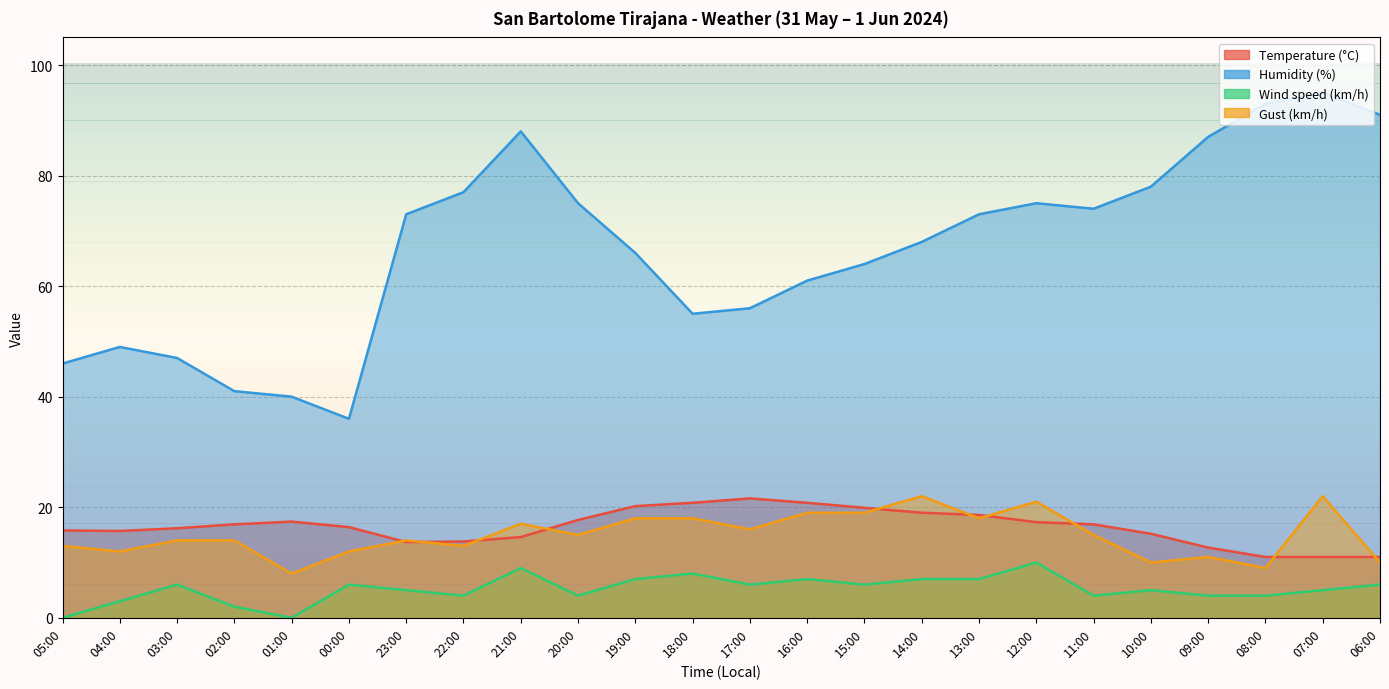

What is the value of the Temperature (°C) point at the 16th from the left?

19.0